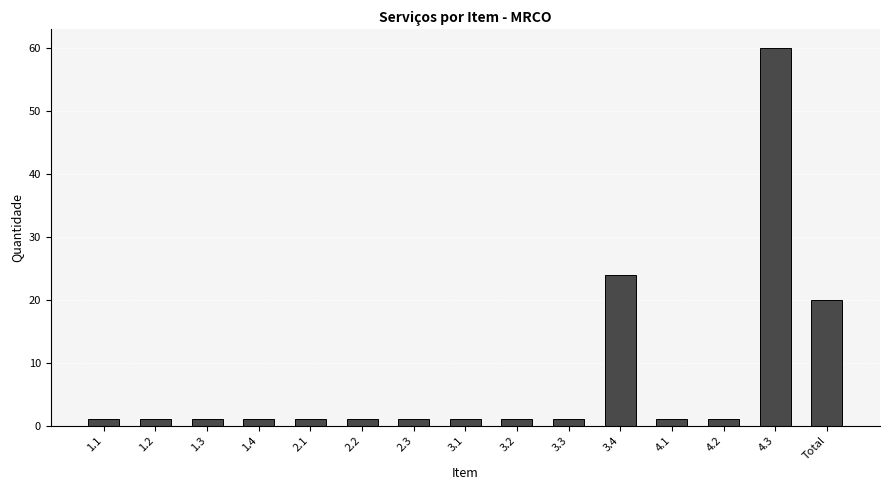

What is the greatest value displayed?

60